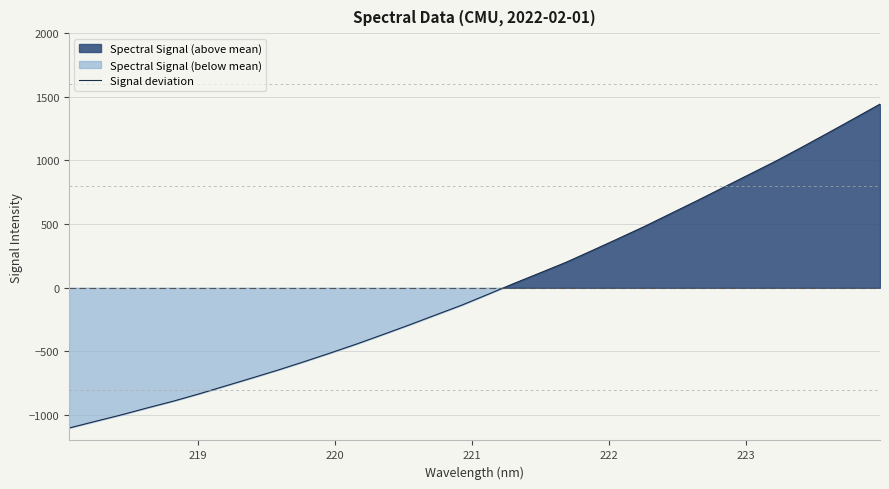

True or false: there are more than 2 points higher than both neighbors.

False